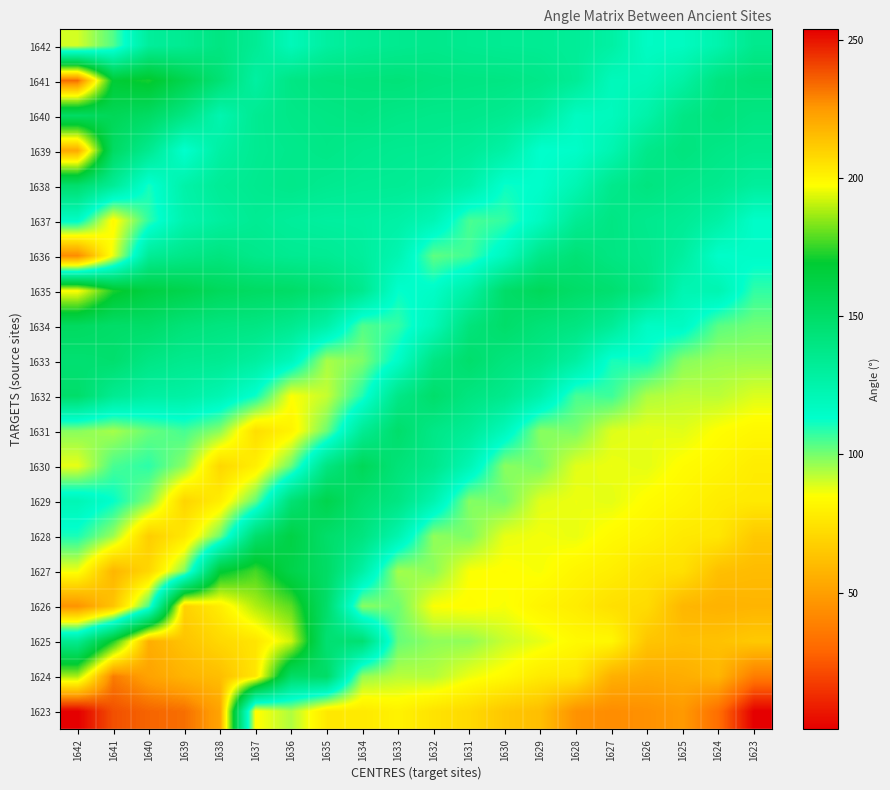

Reading left to right, list all the values displayed in this chart.

1642: 1642=89.8	1641=104.0	1640=131.1	1639=134.4	1638=140.4	1637=133.4	1636=119.9	1635=129.2	1634=133.3	1633=135.0	1632=136.7	1631=134.9	1630=133.9	1629=133.7	1628=132.0	1627=128.0	1626=116.0	1625=117.2	1624=124.4	1623=136.0
1641: 1642=233.8	1641=167.9	1640=171.5	1639=158.9	1638=145.3	1637=128.6	1636=139.3	1635=142.0	1634=142.6	1633=143.5	1632=141.3	1631=140.1	1630=139.6	1629=137.4	1628=132.6	1627=119.2	1626=120.3	1625=127.9	1624=141.1	1623=145.0
1640: 1642=151.2	1641=155.9	1640=151.4	1639=139.8	1638=123.4	1637=134.3	1636=138.0	1635=139.2	1634=140.5	1633=138.4	1632=137.3	1631=136.9	1630=134.9	1629=130.2	1628=117.2	1627=118.3	1626=126.0	1625=138.9	1624=142.9	1623=139.9
1639: 1642=220.8	1641=151.6	1640=135.0	1639=112.6	1638=128.0	1637=134.3	1636=136.4	1635=138.4	1634=136.0	1633=134.8	1632=134.3	1631=132.2	1630=127.2	1629=112.7	1628=114.3	1627=123.0	1626=137.1	1625=141.7	1624=138.4	1623=136.4
1638: 1642=147.8	1641=132.8	1640=110.7	1639=126.1	1638=132.8	1637=135.2	1636=137.4	1635=135.0	1634=133.8	1633=133.4	1632=131.4	1631=126.4	1630=112.0	1629=113.7	1628=122.4	1627=136.3	1626=141.0	1625=137.8	1624=135.7	1623=130.5
1637: 1642=115.7	1641=83.1	1640=107.9	1639=124.3	1638=129.7	1637=133.8	1636=131.0	1635=129.5	1634=129.2	1633=127.0	1632=121.5	1631=105.0	1630=107.5	1629=117.9	1628=133.7	1627=139.6	1626=135.7	1625=133.3	1624=127.2	1623=114.4
1636: 1642=43.1	1641=87.4	1640=132.8	1639=138.0	1638=141.3	1637=136.8	1636=134.5	1635=133.8	1634=130.5	1633=123.0	1632=102.7	1631=105.8	1630=118.3	1629=138.1	1628=144.8	1627=139.9	1626=136.9	1625=129.5	1624=114.2	1623=115.0
1635: 1642=197.6	1641=172.2	1640=163.4	1639=159.6	1638=154.2	1637=151.6	1636=150.2	1635=144.9	1634=135.5	1633=112.7	1632=115.1	1631=127.5	1630=149.5	1629=154.7	1628=149.8	1627=146.8	1626=139.0	1625=122.3	1624=122.9	1623=107.7
1634: 1642=152.8	1641=149.7	1640=149.5	1639=143.8	1638=141.1	1637=140.0	1636=135.4	1635=126.6	1634=104.1	1633=107.3	1632=120.6	1631=142.6	1630=149.1	1629=143.8	1628=140.6	1627=132.6	1626=116.0	1625=116.8	1624=103.1	1623=100.7
1633: 1642=146.0	1641=147.6	1640=139.3	1639=135.6	1638=134.4	1637=129.4	1636=119.5	1635=94.6	1634=99.2	1633=114.8	1632=139.9	1631=148.2	1630=141.9	1629=138.0	1628=128.7	1627=110.3	1626=111.4	1625=98.2	1624=96.1	1623=96.0
1632: 1642=149.0	1641=134.5	1640=128.7	1639=127.8	1638=122.7	1637=111.8	1636=85.3	1635=91.4	1634=109.3	1633=138.1	1632=148.7	1631=140.9	1630=136.2	1629=125.3	1628=105.2	1627=106.5	1626=94.0	1625=92.2	1624=92.5	1623=88.9
1631: 1642=98.2	1641=94.8	1640=101.5	1639=105.5	1638=97.8	1637=73.2	1636=81.0	1635=101.1	1634=133.6	1633=148.6	1632=138.4	1631=132.5	1630=119.4	1629=97.9	1628=99.6	1627=88.7	1626=87.5	1625=88.4	1624=84.6	1623=82.4
1630: 1642=87.6	1641=105.1	1640=108.3	1639=97.7	1638=70.5	1637=79.3	1636=101.4	1635=140.4	1634=155.4	1633=143.8	1632=137.0	1631=121.8	1630=97.9	1629=99.7	1628=88.3	1627=87.0	1626=88.0	1625=84.1	1624=81.8	1623=78.3
1629: 1642=121.4	1641=112.9	1640=98.8	1639=69.6	1638=78.9	1637=102.1	1636=145.2	1635=159.4	1634=147.1	1633=140.0	1632=123.8	1631=98.3	1630=100.2	1629=88.3	1628=87.0	1627=88.0	1626=84.0	1625=81.7	1624=78.2	1623=77.3
1628: 1642=110.2	1641=96.0	1640=67.0	1639=76.8	1638=101.0	1637=148.0	1636=162.3	1635=149.1	1634=141.4	1633=123.9	1632=97.3	1631=99.3	1630=87.5	1629=86.2	1628=87.4	1627=83.4	1626=81.0	1625=77.3	1624=76.4	1623=65.1
1627: 1642=86.5	1641=58.3	1640=70.4	1639=98.9	1638=167.3	1637=176.8	1636=160.7	1635=150.8	1634=127.6	1633=95.1	1632=97.5	1631=85.5	1630=84.4	1629=85.8	1628=81.6	1627=79.1	1626=75.0	1625=73.8	1624=61.8	1623=60.4
1626: 1642=45.9	1641=63.5	1640=105.3	1639=209.8	1638=202.0	1637=188.6	1636=179.3	1635=149.1	1634=98.0	1633=101.0	1632=85.3	1631=84.2	1630=85.8	1629=81.1	1628=78.3	1627=73.6	1626=72.0	1625=58.5	1624=56.9	1623=57.7
1625: 1642=134.9	1641=172.1	1640=219.5	1639=213.6	1638=207.9	1637=204.4	1636=192.1	1635=146.0	1634=145.9	1633=101.9	1632=97.4	1631=97.1	1630=91.1	1629=87.7	1628=83.1	1627=82.4	1626=63.9	1625=61.6	1624=62.6	1623=65.4
1624: 1642=187.9	1641=230.6	1640=222.7	1639=217.9	1638=215.0	1637=204.1	1636=150.6	1635=150.0	1634=96.8	1633=92.9	1632=93.4	1631=87.0	1630=83.3	1629=77.6	1628=76.0	1627=56.2	1626=53.7	1625=55.1	1624=58.5	1623=37.1
1623: 1642=253.8	1641=238.8	1640=235.0	1639=233.1	1638=222.4	1637=84.2	1636=93.9	1635=77.1	1634=77.2	1633=80.4	1632=74.9	1631=71.5	1630=64.7	1629=61.5	1628=45.3	1627=43.1	1626=44.6	1625=47.9	1624=31.8	1623=0.5